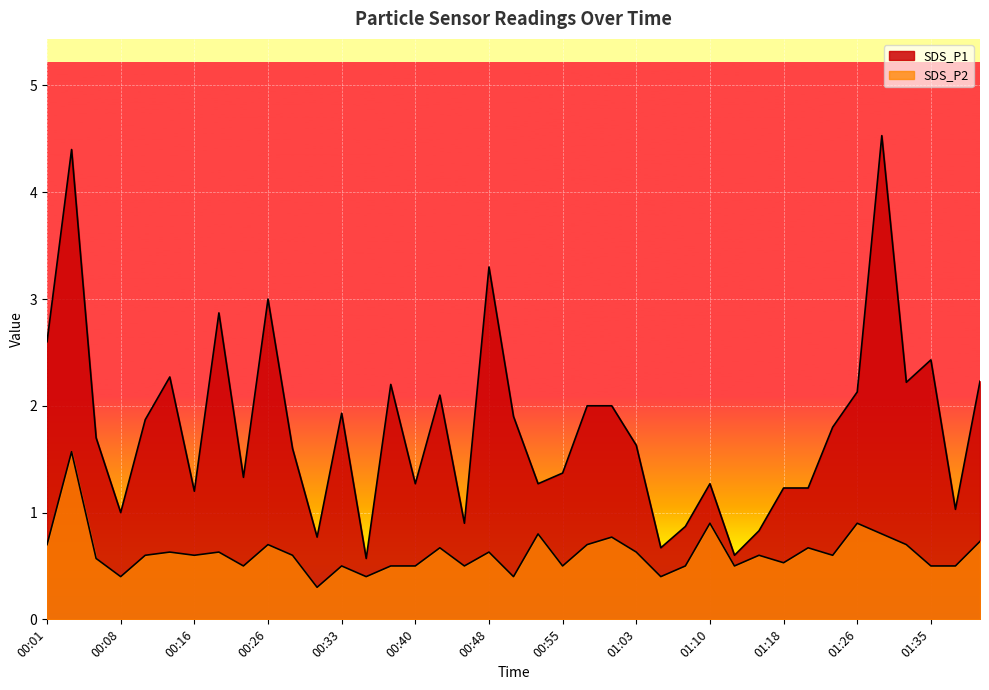

List the series in order of their overall mean, lowest first.

SDS_P2, SDS_P1